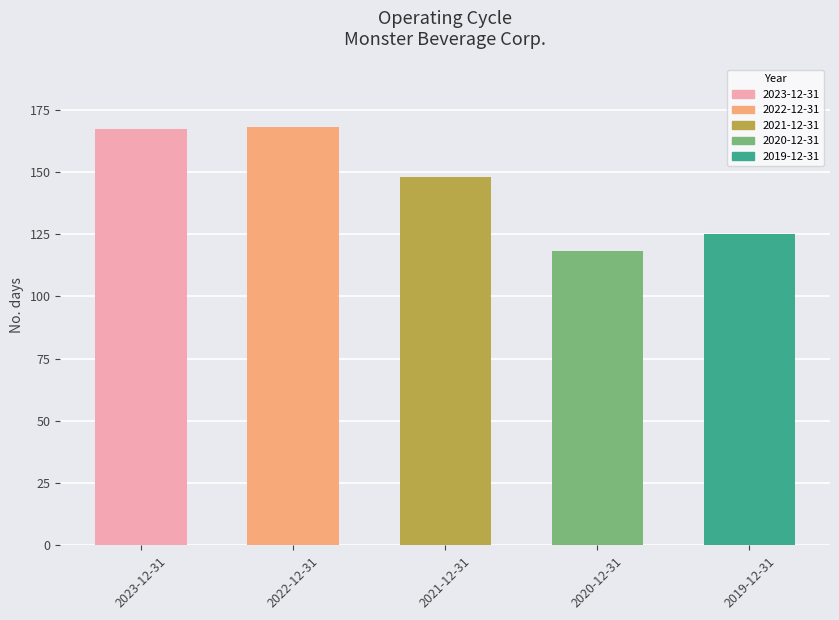

Is it true that the value at 2021-12-31 is 205?

False